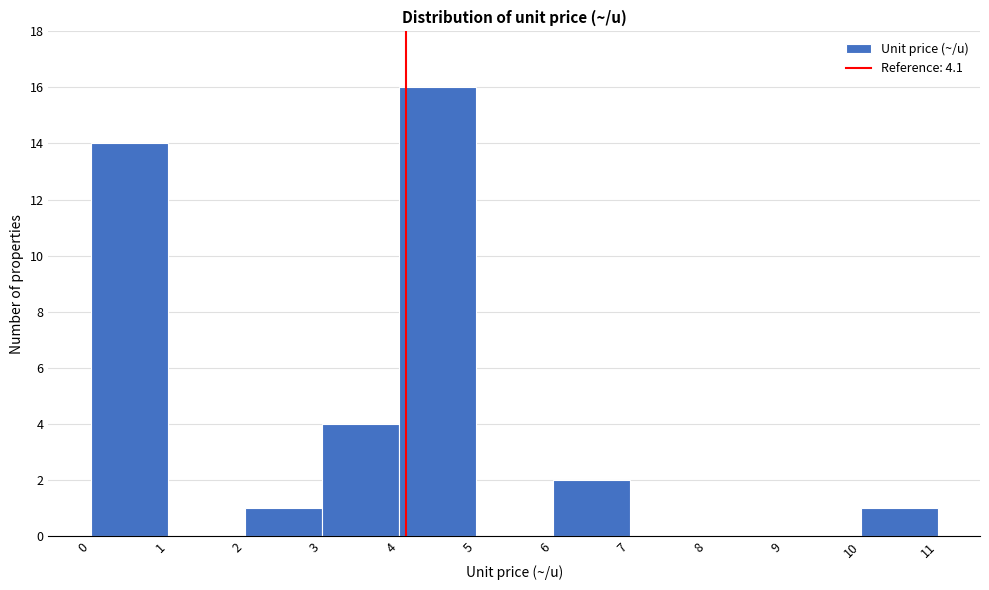

Reading left to right, list every bar in this chart as the range it spans on the x-axis followed by its height. The values are not printed on the chart, so give them approximately, as read against the axis.

0 to 1: 14
1 to 2: 0
2 to 3: 1
3 to 4: 4
4 to 5: 16
5 to 6: 0
6 to 7: 2
7 to 8: 0
8 to 9: 0
9 to 10: 0
10 to 11: 1